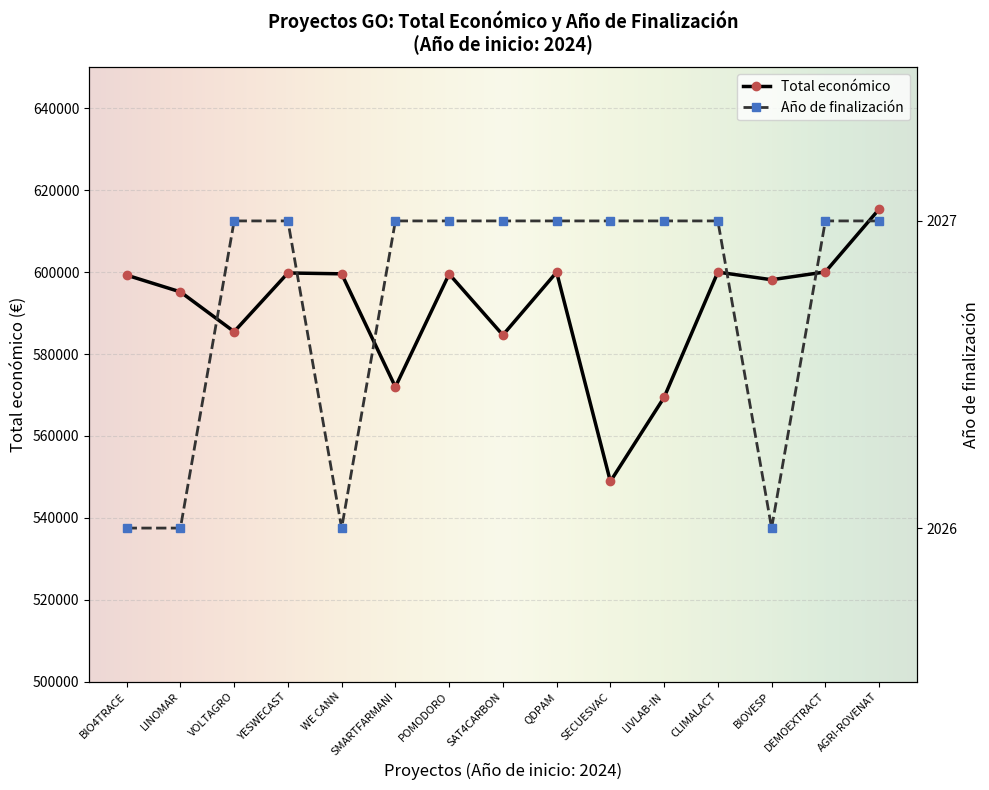

What are all the series names shown in the legend?

Total económico, Año de finalización